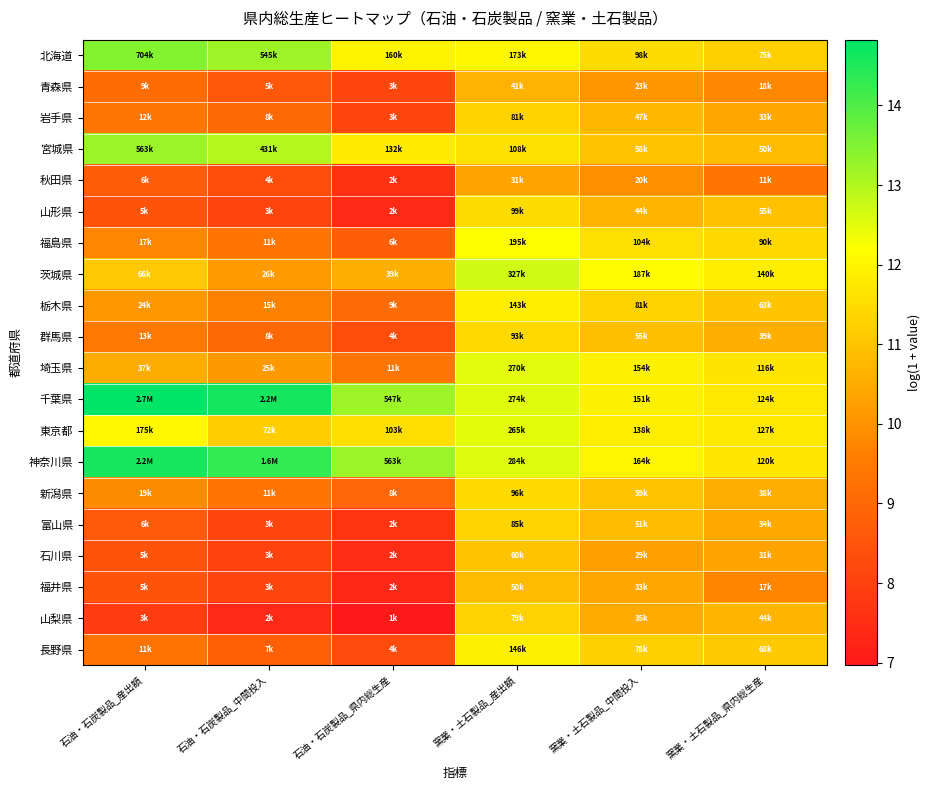

At which category is the sum across all series the highest?

窯業・土石製品_産出額